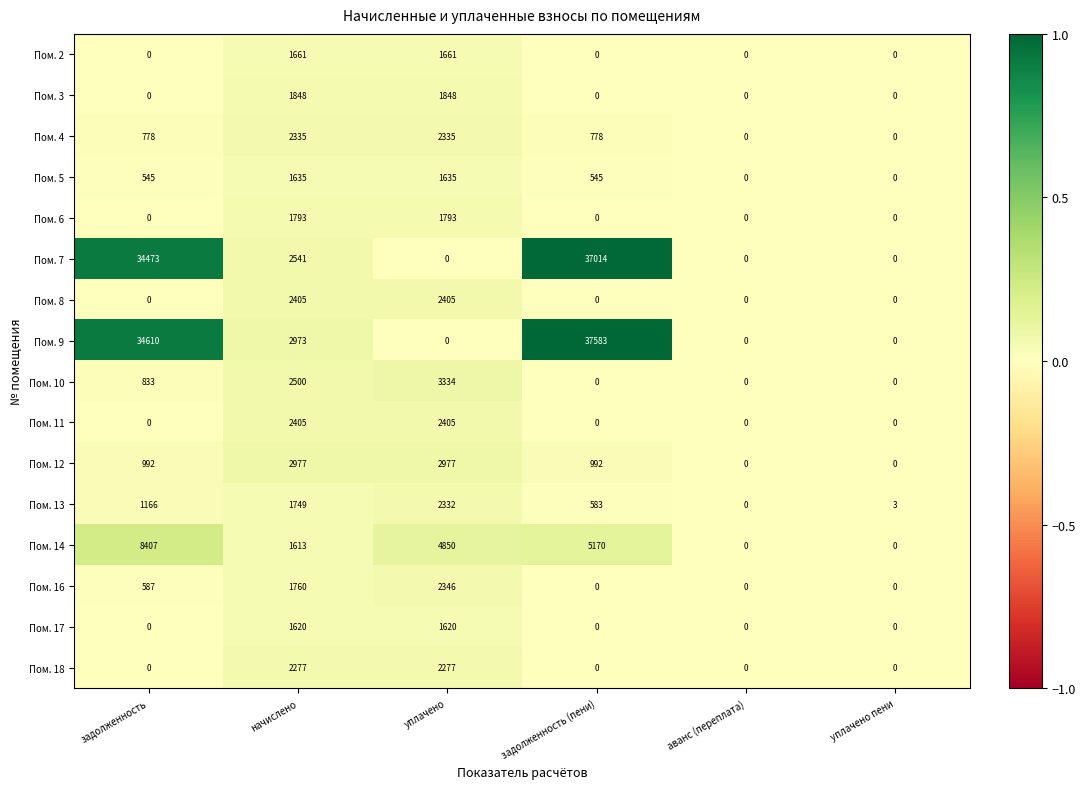

What is the difference between the maximum and minimum values in the Пом. 3 series?

1848